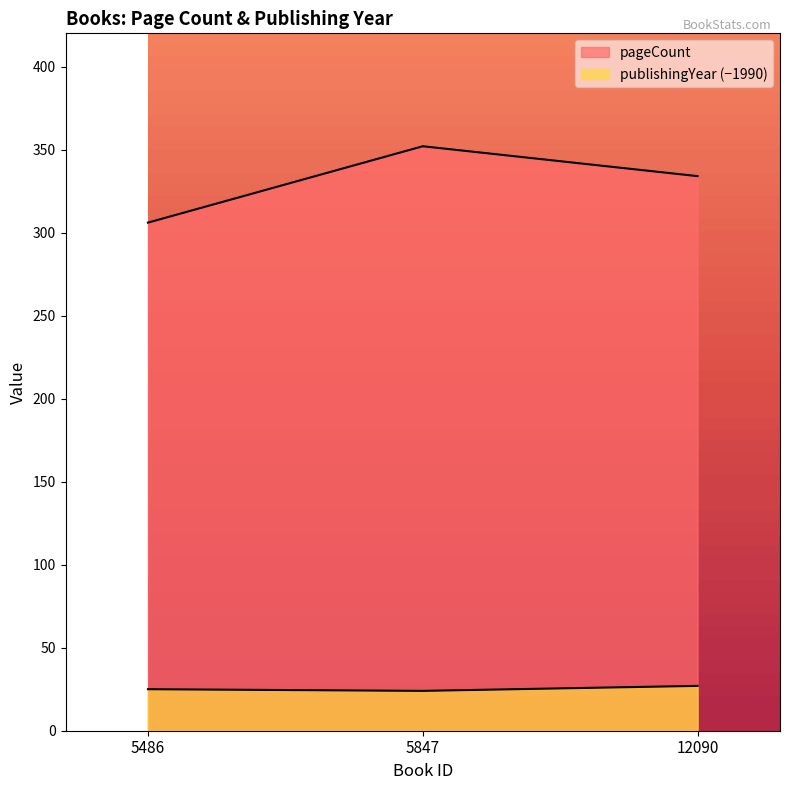

What is the value of the publishingYear point at the 1st from the left?

25